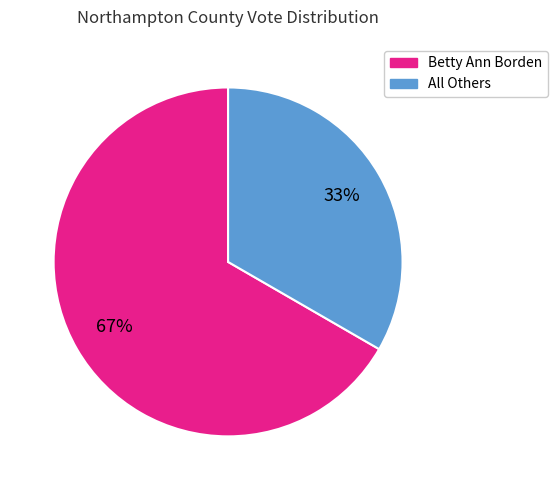

Which category accounts for the majority?

Betty Ann Borden